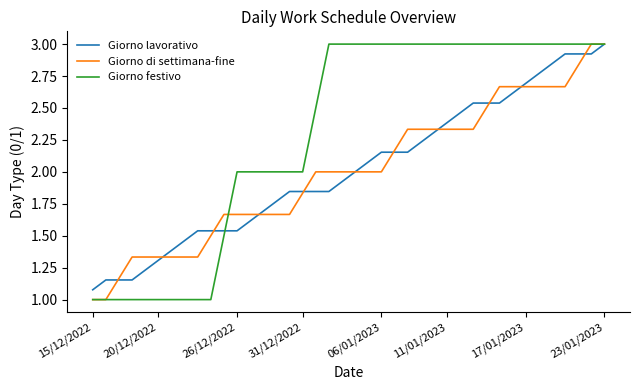

What is the maximum value for Giorno festivo?

3.0